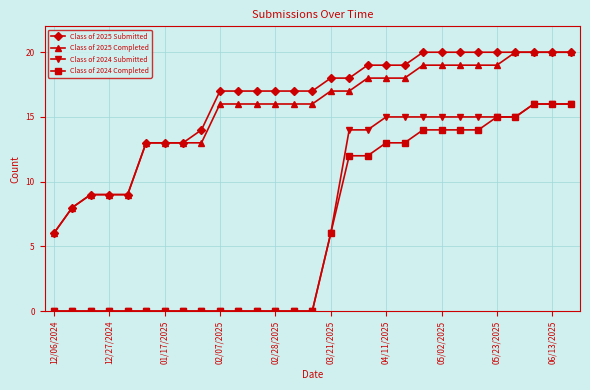

True or false: Class of 2025 Submitted and Class of 2024 Completed intersect in this chart.

False